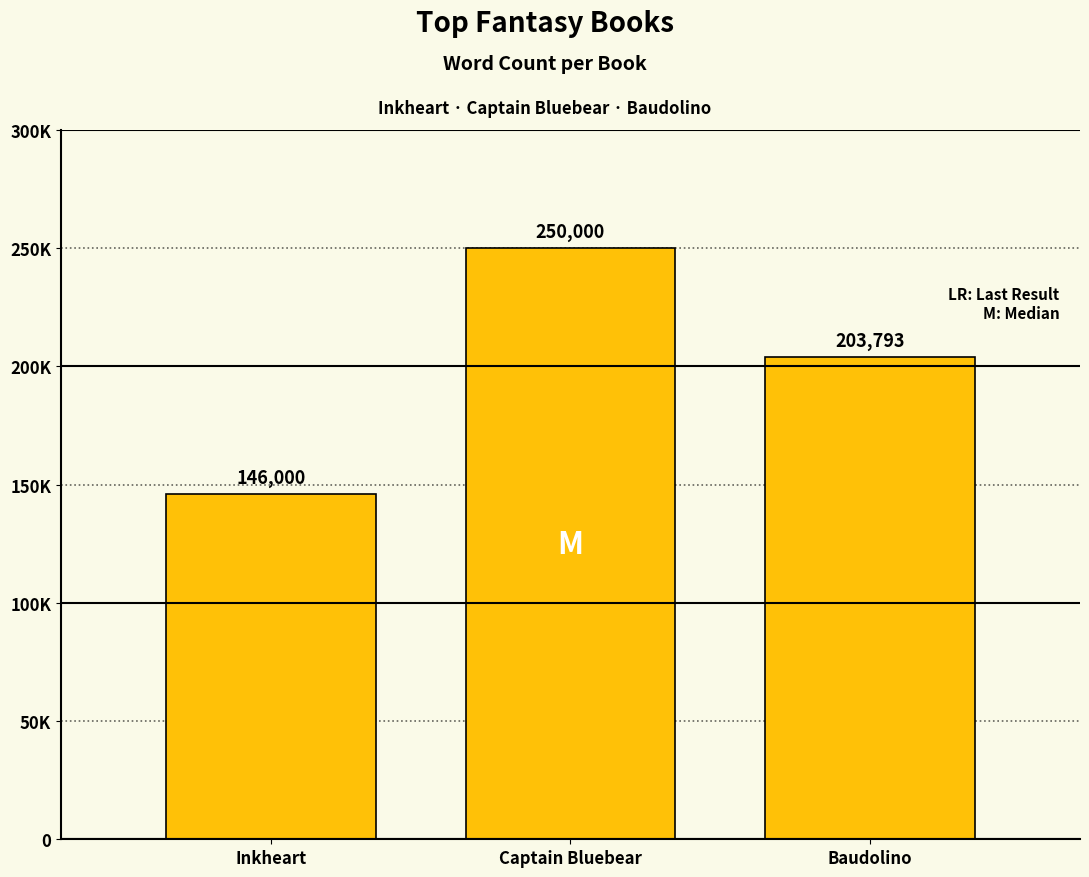

What is the difference between the values at Baudolino and Captain Bluebear?

46207